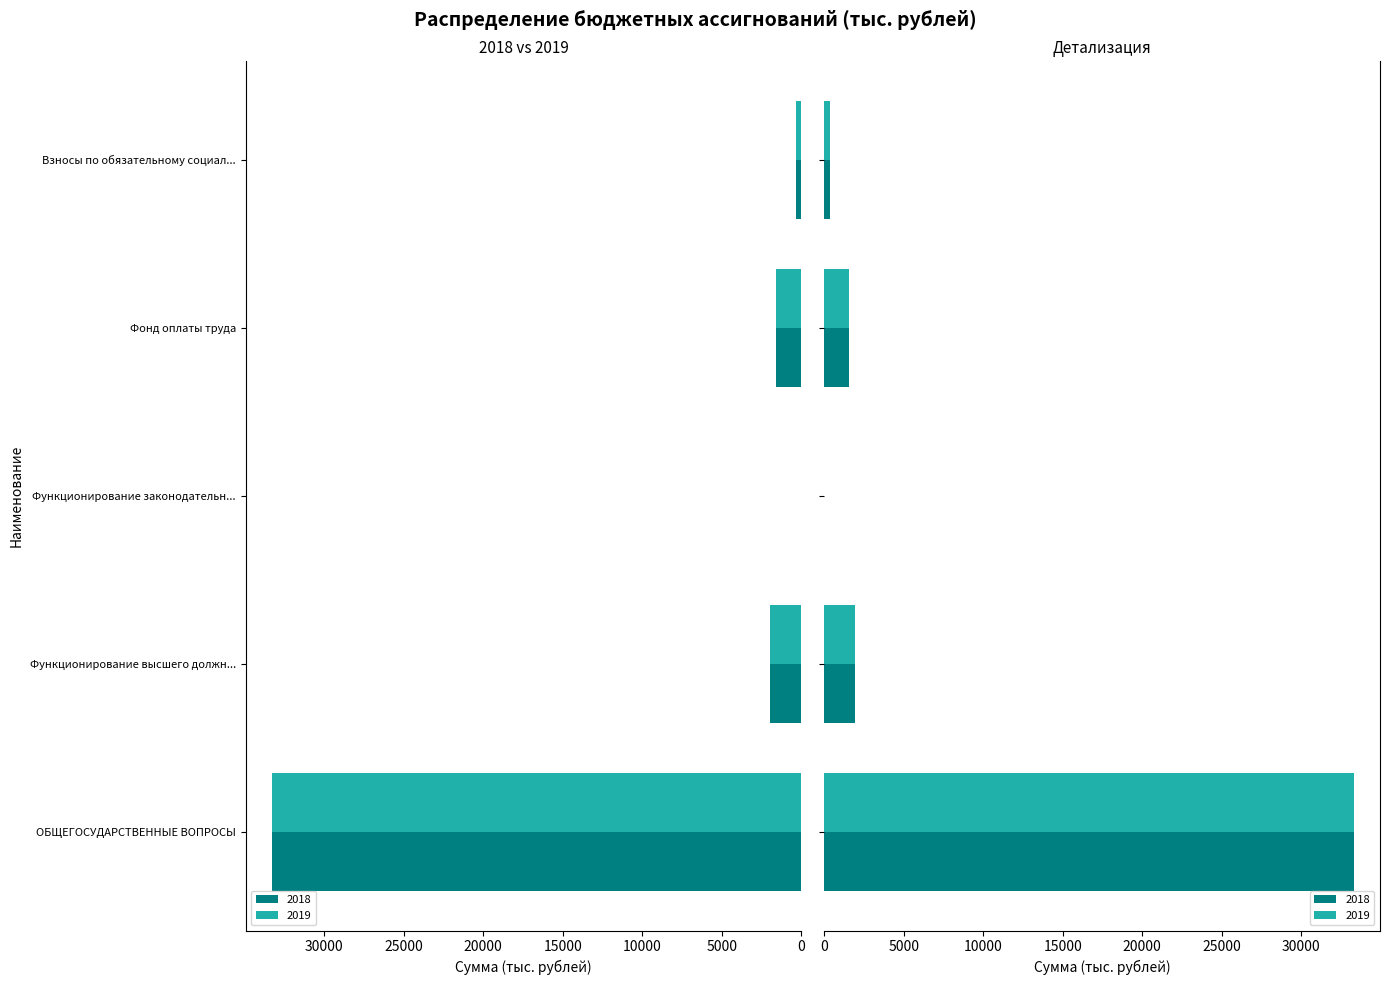

Is it true that 2019 equals 492.6 at Функционирование высшего должн...?

False